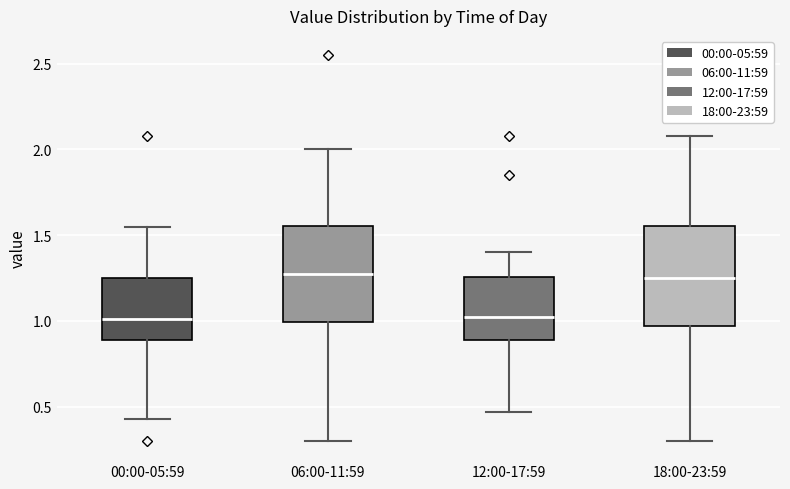

Reading left to right, transcribe this box plot: for each box, give where its median line is, the range the box spans, and where its two whiskers end, as read against the y-axis. The values are not printed on the chart, so give them approximately, as read against the axis.

00:00-05:59: median 1.00, box 0.90 to 1.25, whiskers 0.45 to 1.55
06:00-11:59: median 1.30, box 1.00 to 1.55, whiskers 0.30 to 2.00
12:00-17:59: median 1.00, box 0.90 to 1.25, whiskers 0.45 to 1.40
18:00-23:59: median 1.25, box 0.95 to 1.55, whiskers 0.30 to 2.10